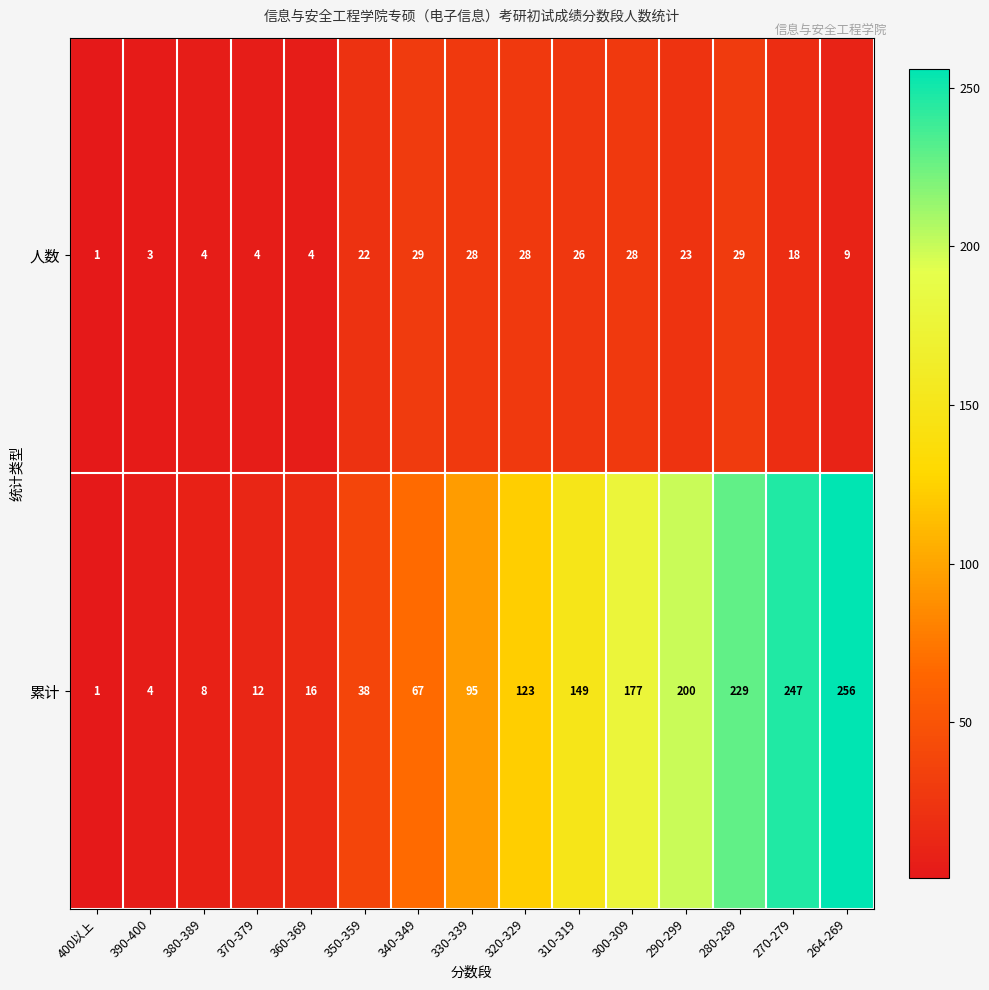

What is the difference between the 人数 values at 360-369 and 270-279?

14